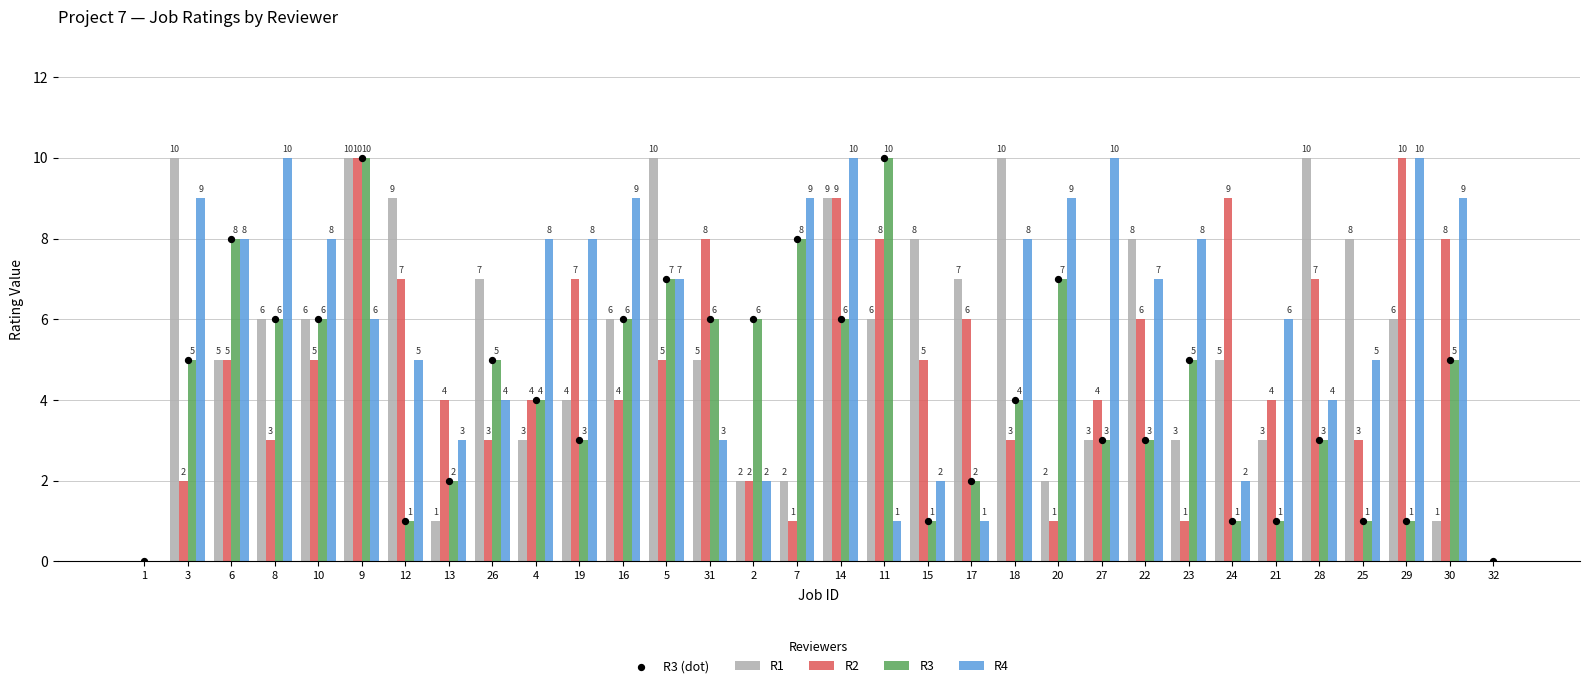

Is the value of R1 at 24 greater than the value of R3 at 29?

Yes